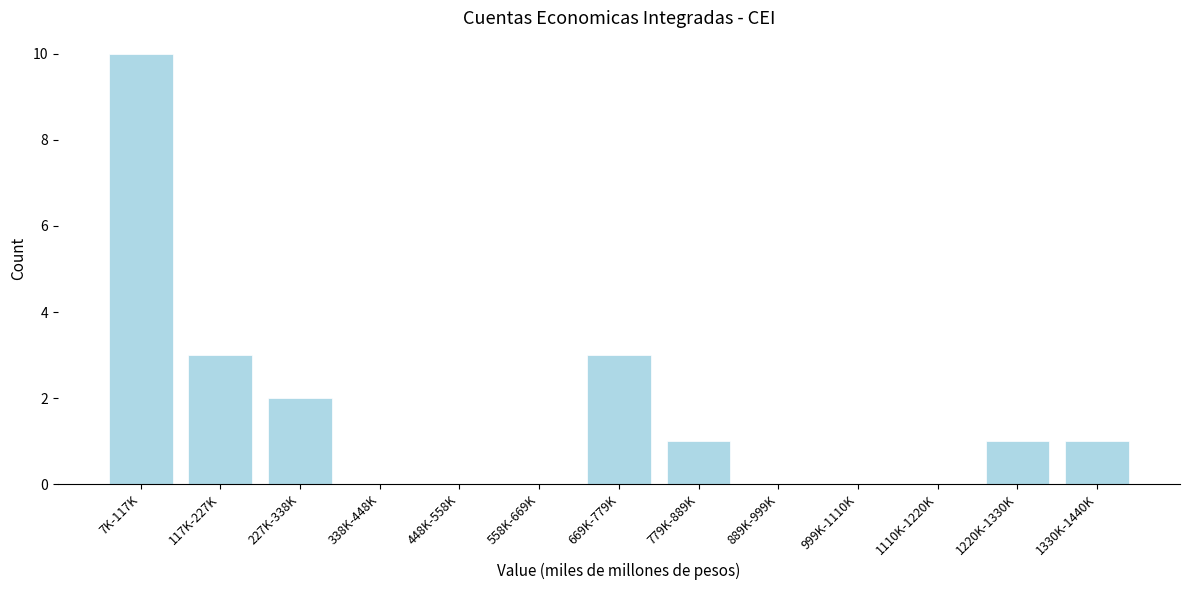

Reading right to left, what are all the values shown in this chart?

1330K-1440K=1	1220K-1330K=1	1110K-1220K=0	999K-1110K=0	889K-999K=0	779K-889K=1	669K-779K=3	558K-669K=0	448K-558K=0	338K-448K=0	227K-338K=2	117K-227K=3	7K-117K=10